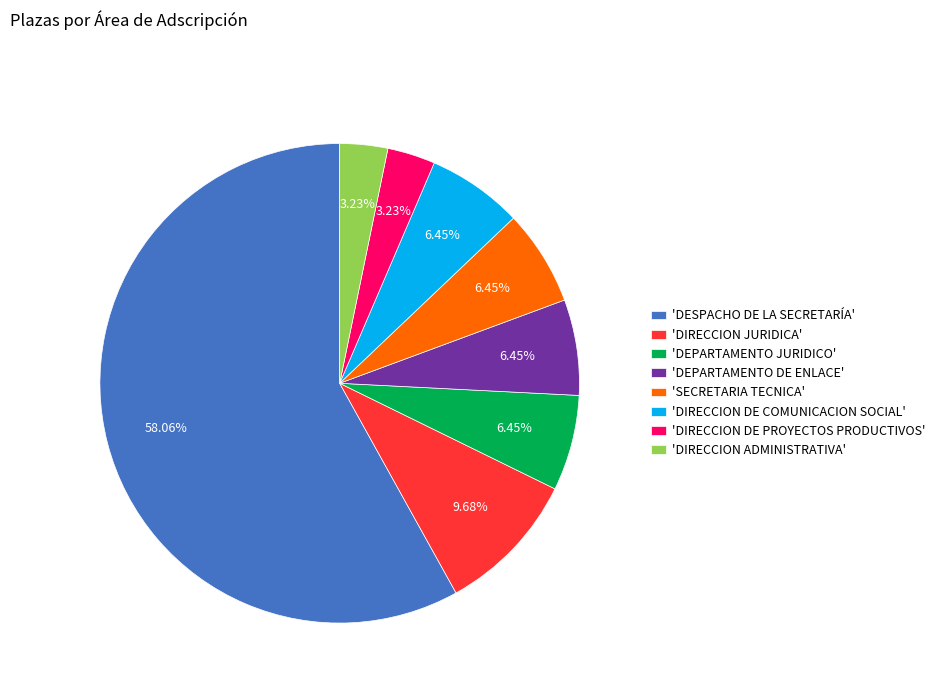

Which has a higher value, 'DEPARTAMENTO DE ENLACE' or 'DESPACHO DE LA SECRETARÍA'?

'DESPACHO DE LA SECRETARÍA'